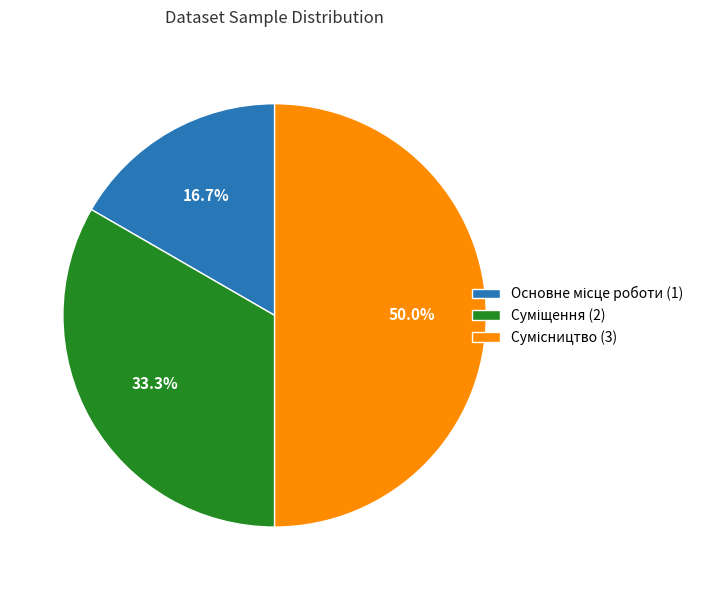

What is the change in value from Основне місце роботи to Суміщення?

+1